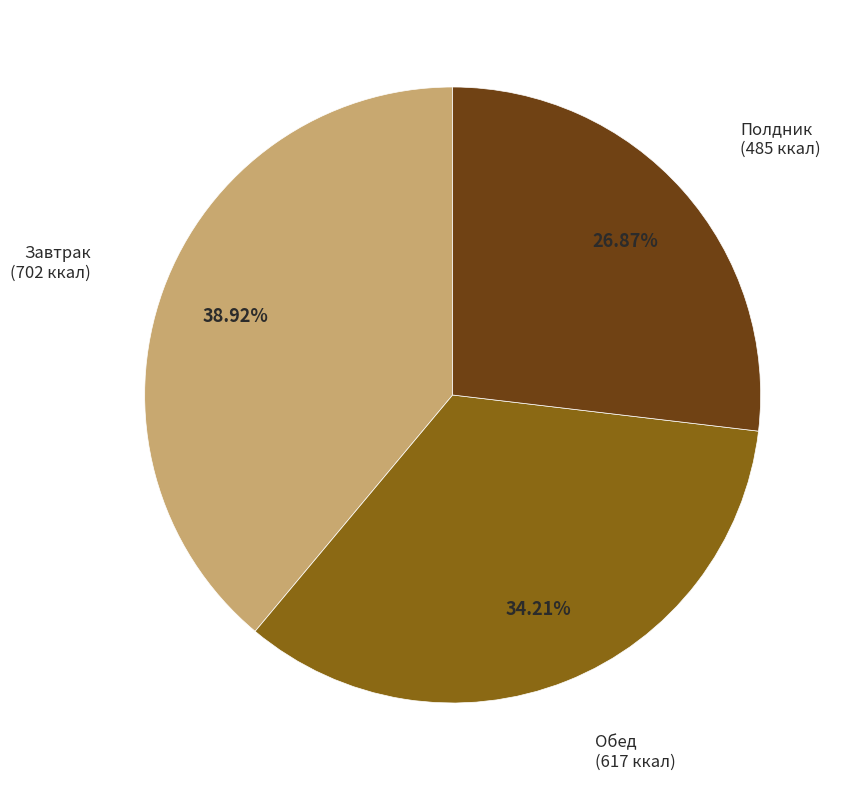

To the nearest percent, what is the average slice percentage?

33%